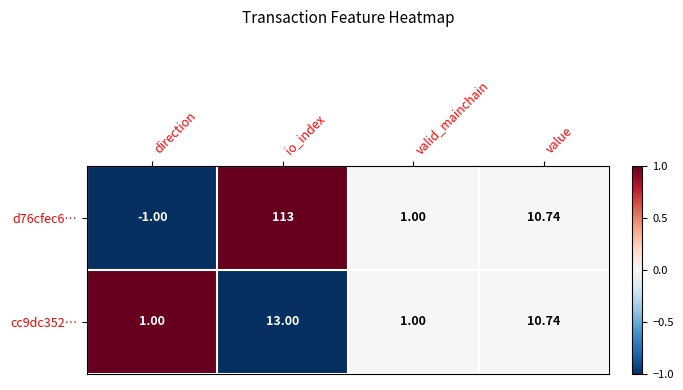

Which category has the highest value in the d76cfec6… series?

io_index